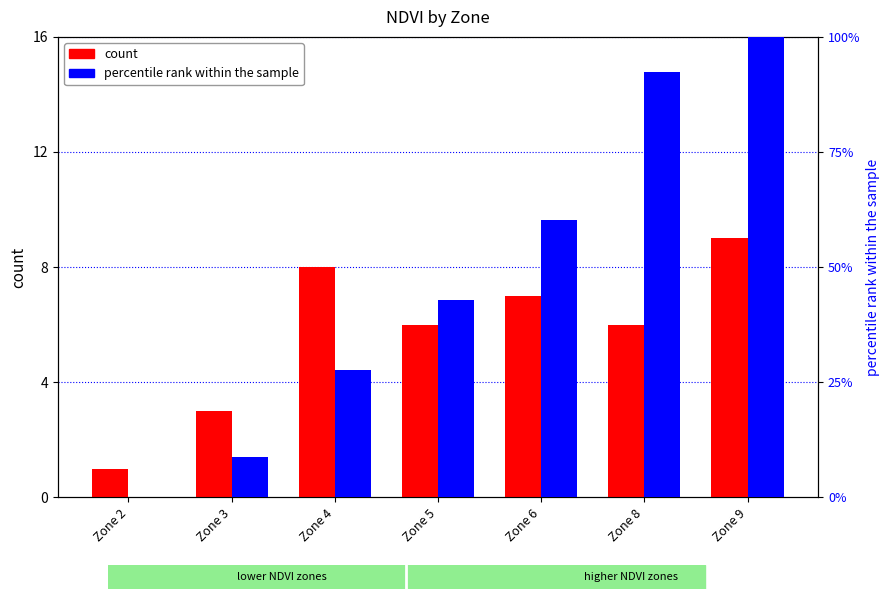

Reading left to right, transcribe all the data shown in this chart.

count: Zone 2=1.0	Zone 3=3.0	Zone 4=8.0	Zone 5=6.0	Zone 6=7.0	Zone 8=6.0	Zone 9=9.0
percentile rank within the sample: Zone 2=0.0	Zone 3=8.7	Zone 4=27.5	Zone 5=42.8	Zone 6=60.3	Zone 8=92.4	Zone 9=100.0